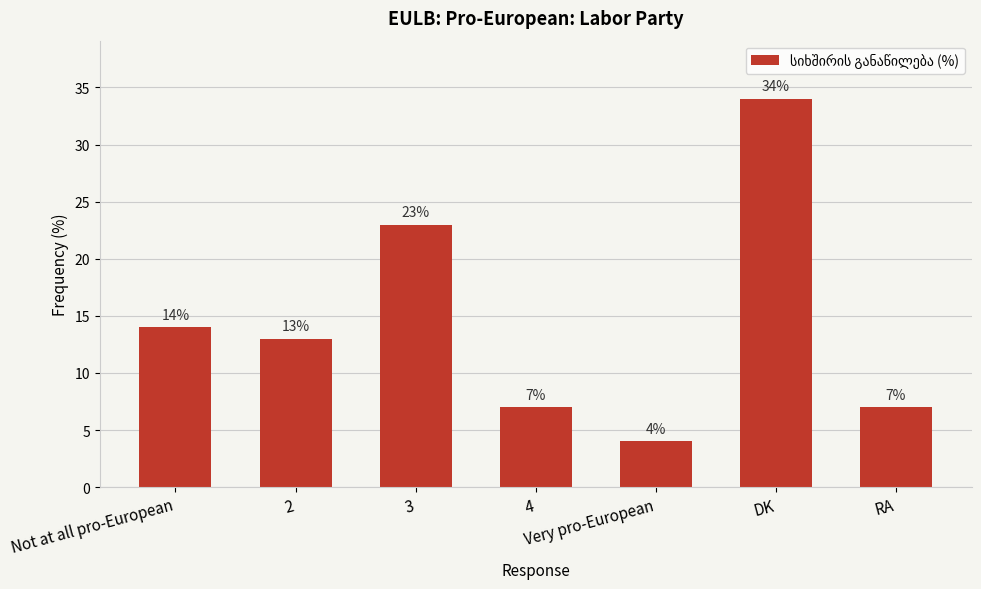

What is the difference between the values at 2 and DK?

21